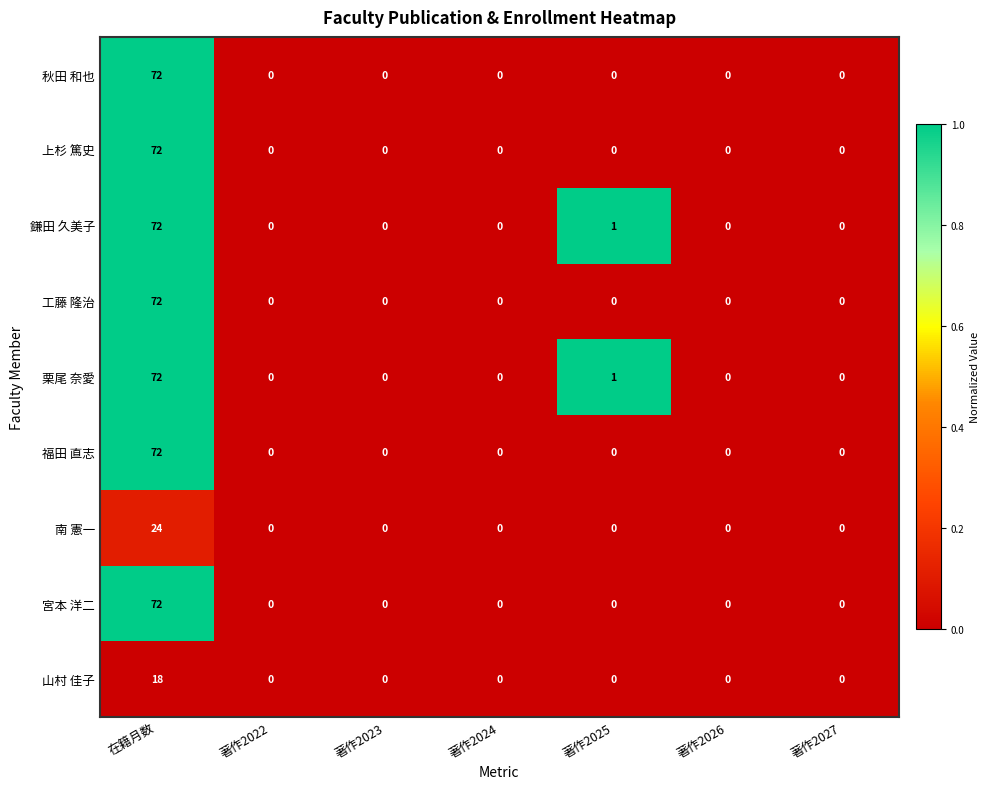

Count the number of categories in the chart.

7